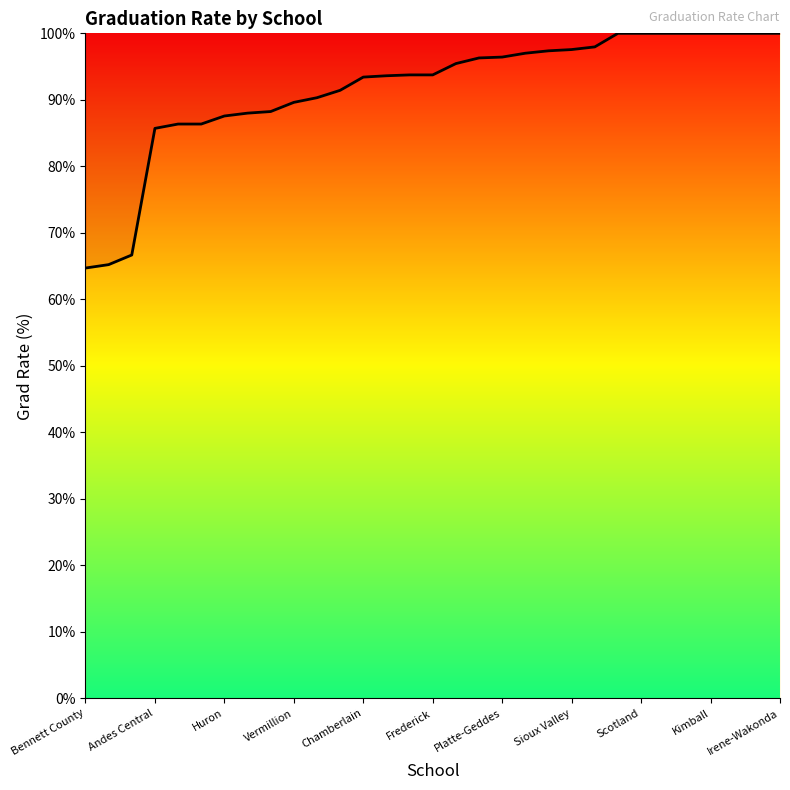

What is the minimum value shown in the chart?

64.7